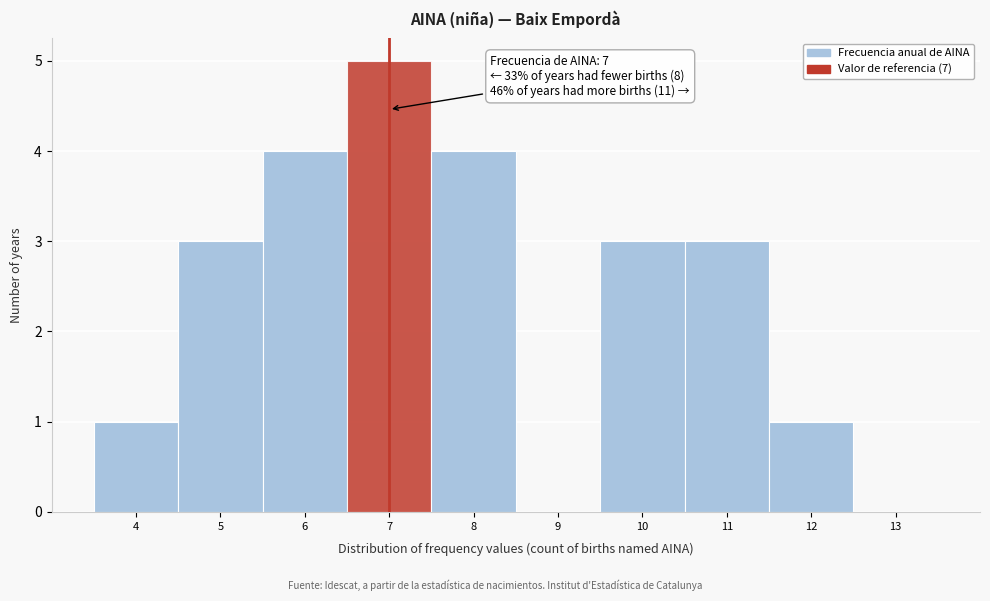

Over which range of the x-axis is the bar tallest?

6.5 to 7.5